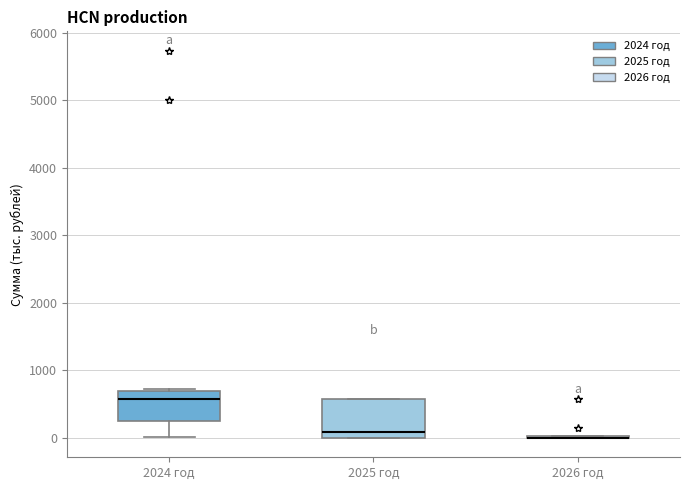

Which box is the tallest, from its lower edge to its upper edge?

2025 год